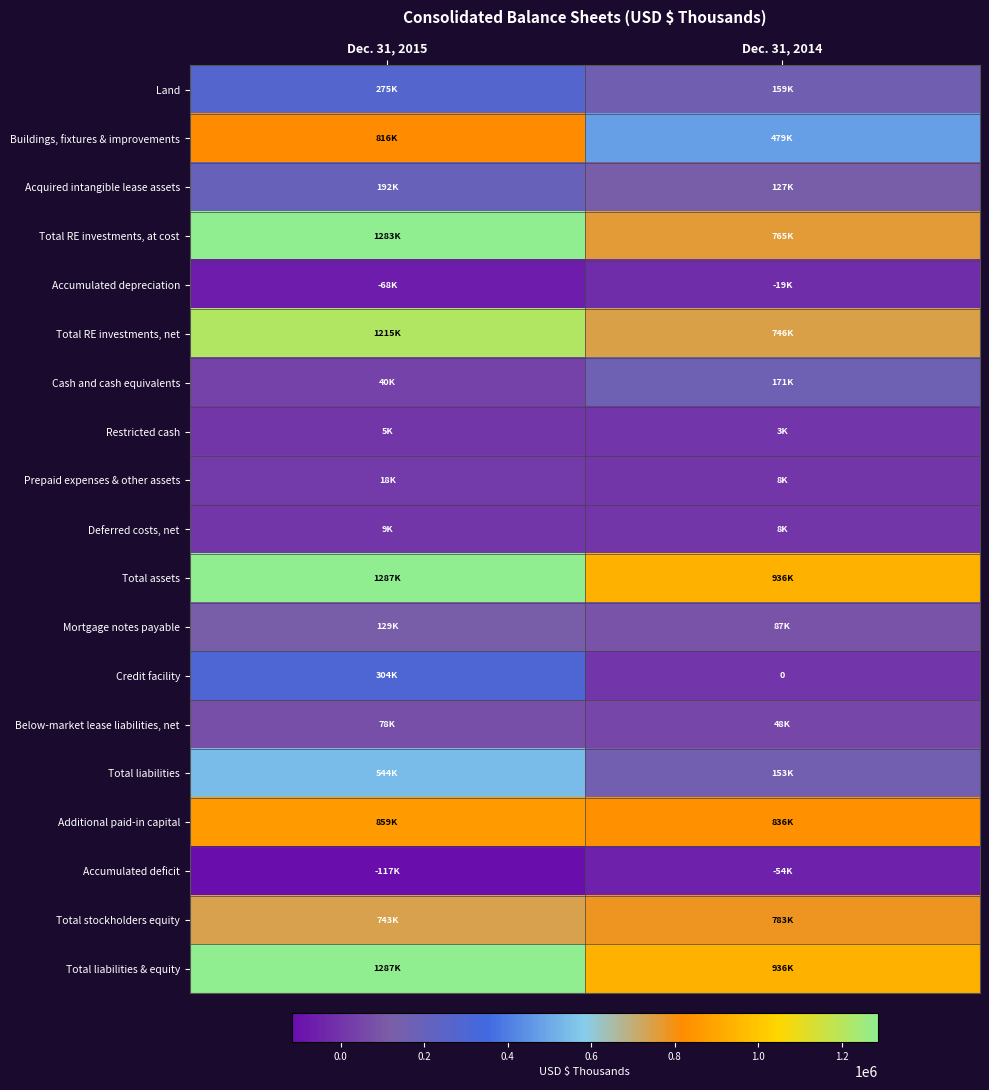

The Restricted cash series shows 1048 at Dec. 31, 2014. True or false?

False